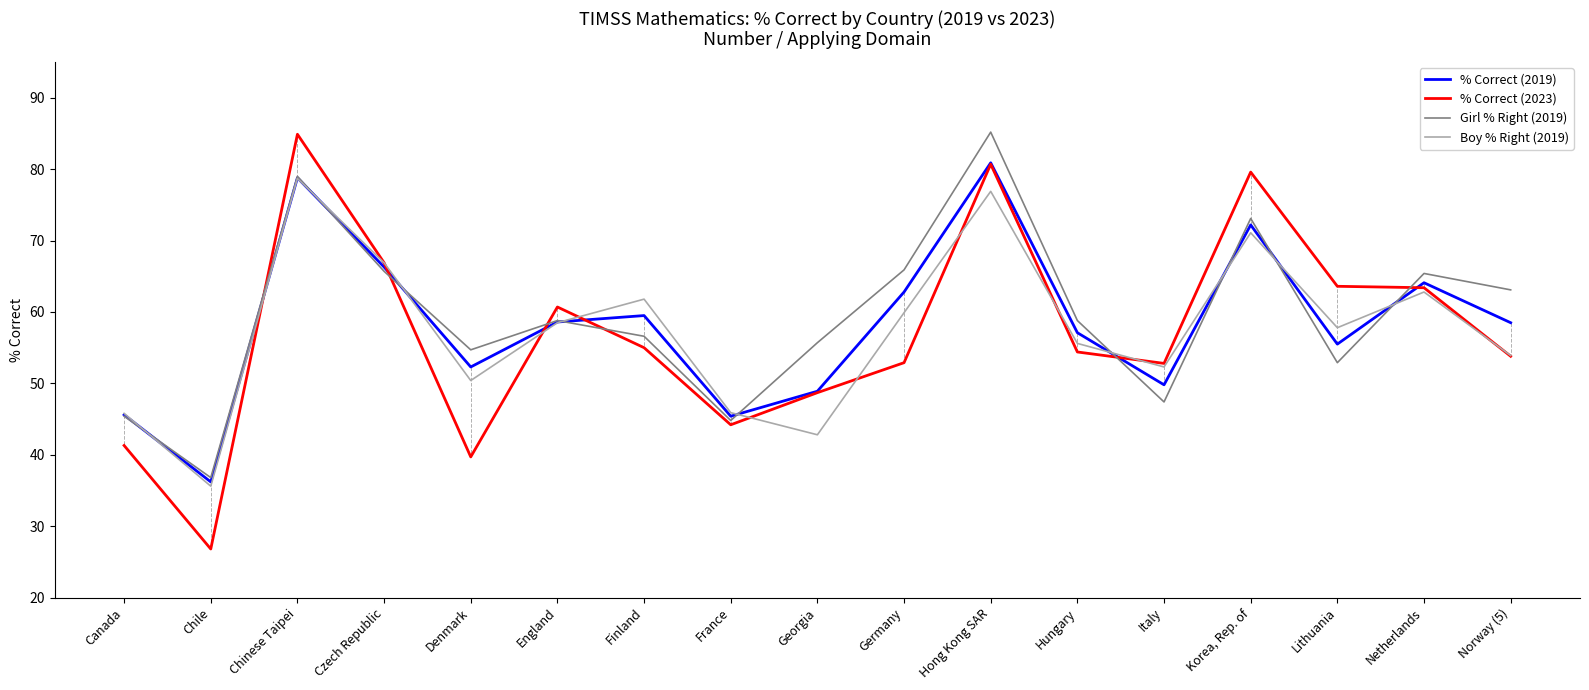

Which series has the largest range (max minus min)?

% Correct (2023)